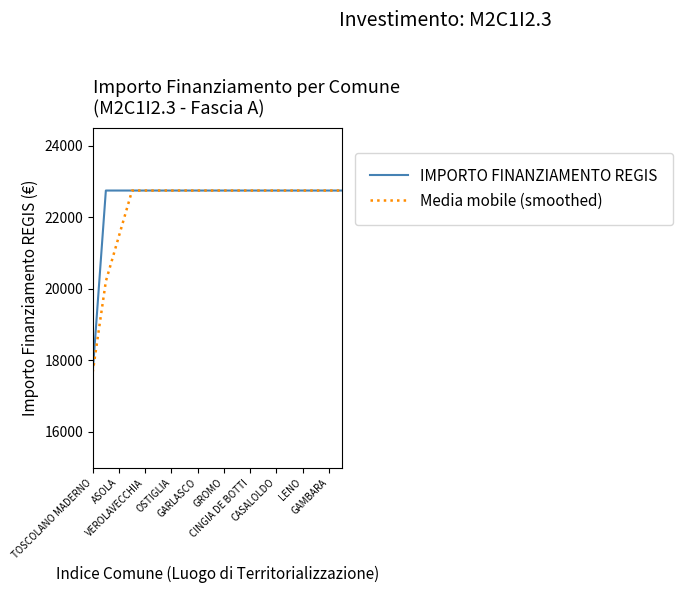

What is the highest value of the IMPORTO FINANZIAMENTO REGIS series?

22750.0